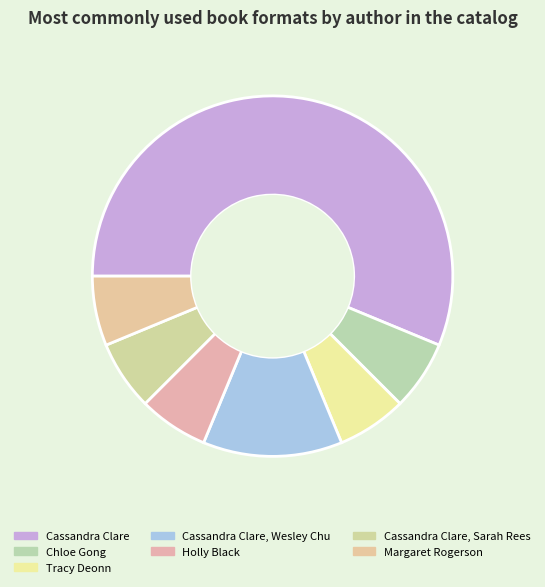

How many slices are in this pie chart?

7